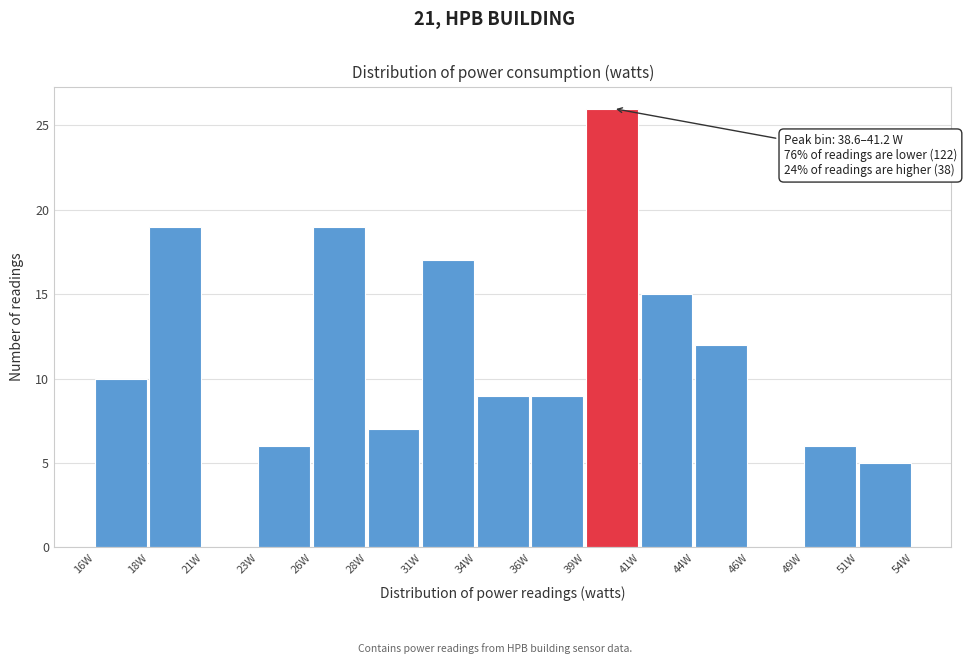

Reading right to left, extract all data points from this chart.

51W=5	49W=6	46W=0	44W=12	41W=15	39W=26	36W=9	34W=9	31W=17	28W=7	26W=19	23W=6	21W=0	18W=19	16W=10